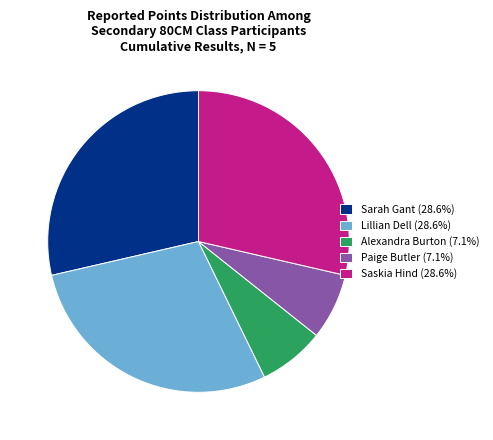

What is the ratio of the value at Saskia Hind (28.6%) to the value at Alexandra Burton (7.1%)?

4.0